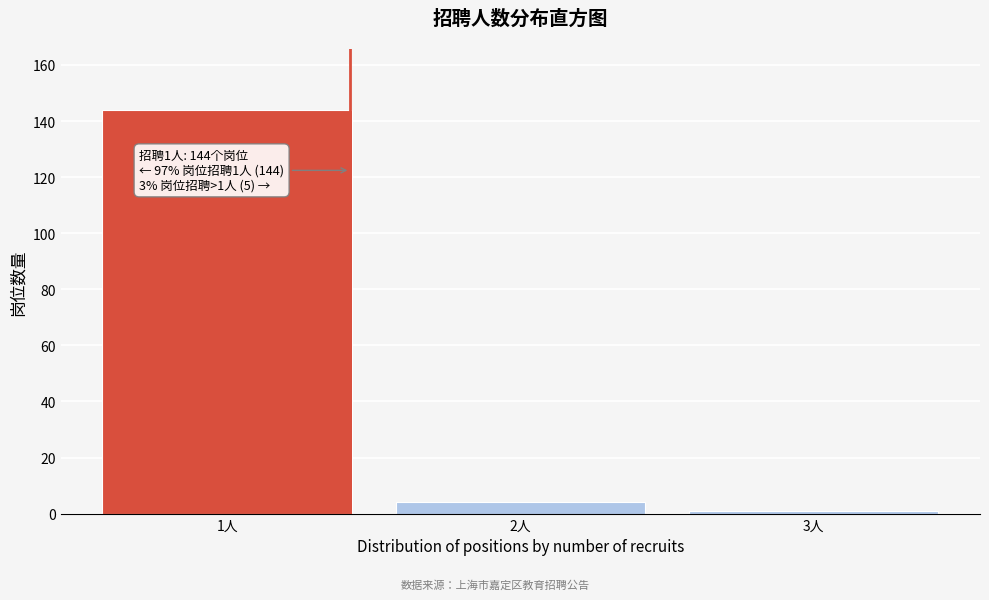

Reading left to right, list all the values displayed in this chart.

144	4	1